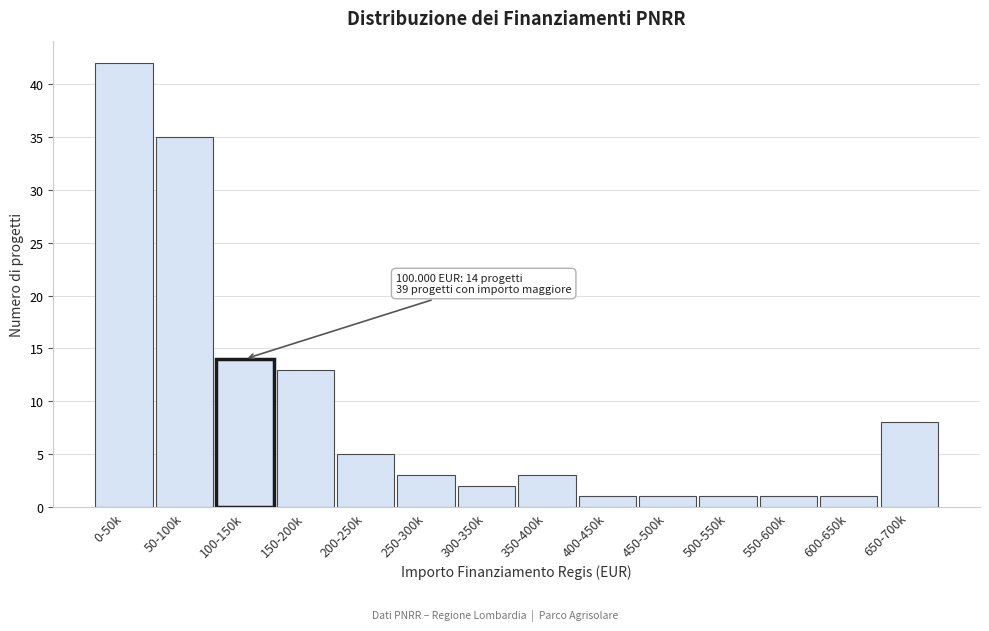

Reading right to left, what are all the values shown in this chart?

650-700k=8	600-650k=1	550-600k=1	500-550k=1	450-500k=1	400-450k=1	350-400k=3	300-350k=2	250-300k=3	200-250k=5	150-200k=13	100-150k=14	50-100k=35	0-50k=42